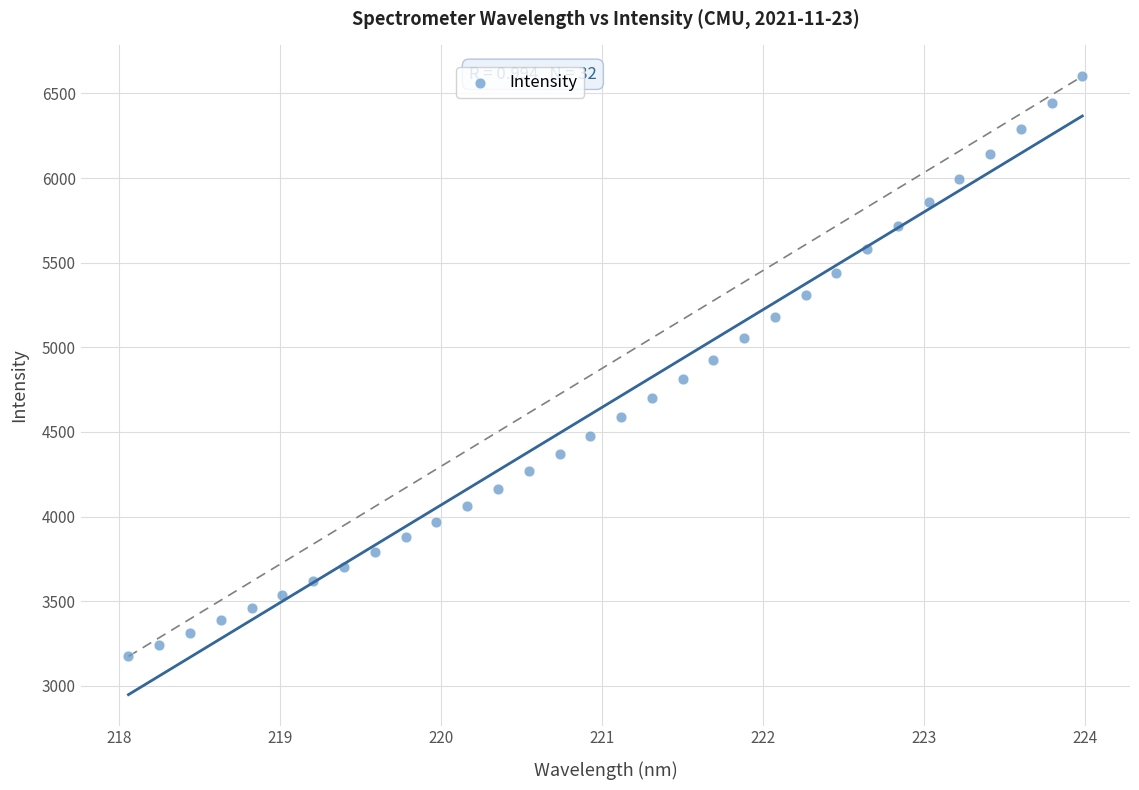

What is the range of Y values (max minus min)?

3426.8